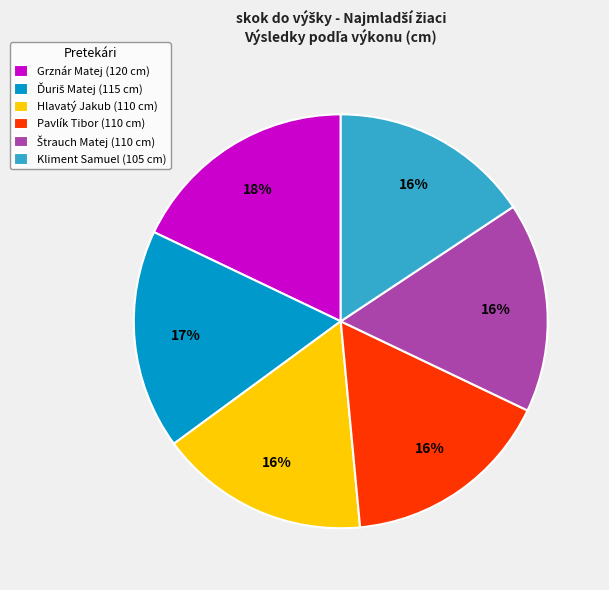

Do Hlavatý Jakub (110 cm) and Pavlík Tibor (110 cm) together represent more than half of the pie?

No